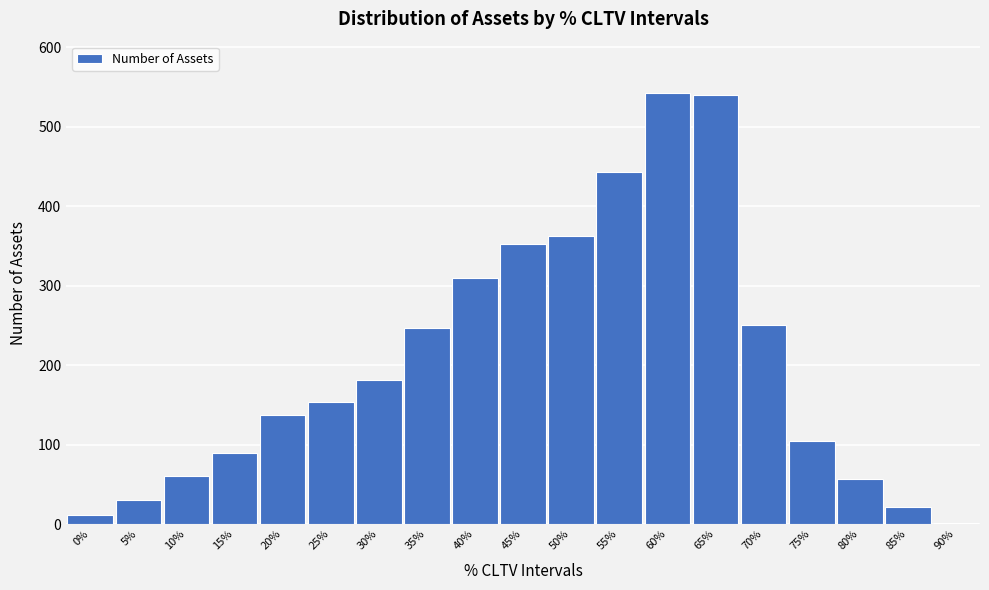

What is the change in value from 55% to 65%?

+97